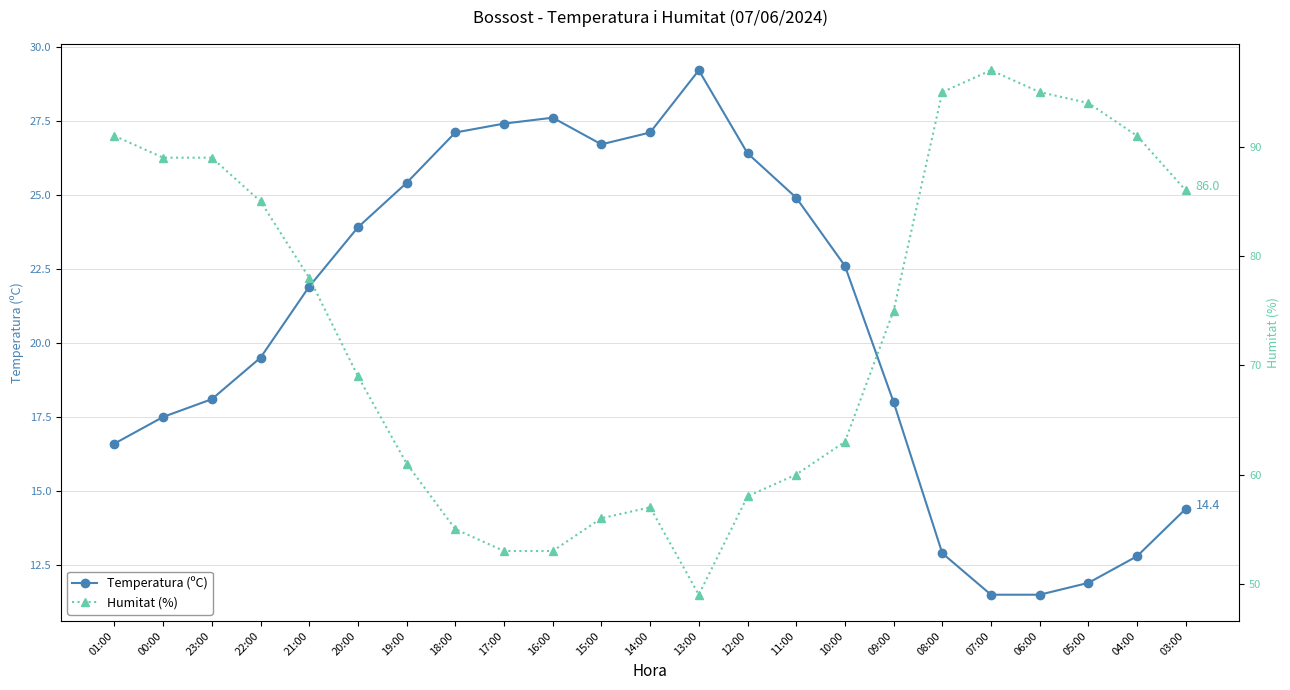

Reading right to left, extract all data points from this chart.

Temperatura (ºC): 03:00=14.4	04:00=12.8	05:00=11.9	06:00=11.5	07:00=11.5	08:00=12.9	09:00=18.0	10:00=22.6	11:00=24.9	12:00=26.4	13:00=29.2	14:00=27.1	15:00=26.7	16:00=27.6	17:00=27.4	18:00=27.1	19:00=25.4	20:00=23.9	21:00=21.9	22:00=19.5	23:00=18.1	00:00=17.5	01:00=16.6
Humitat (%): 03:00=86.0	04:00=91.0	05:00=94.0	06:00=95.0	07:00=97.0	08:00=95.0	09:00=75.0	10:00=63.0	11:00=60.0	12:00=58.0	13:00=49.0	14:00=57.0	15:00=56.0	16:00=53.0	17:00=53.0	18:00=55.0	19:00=61.0	20:00=69.0	21:00=78.0	22:00=85.0	23:00=89.0	00:00=89.0	01:00=91.0